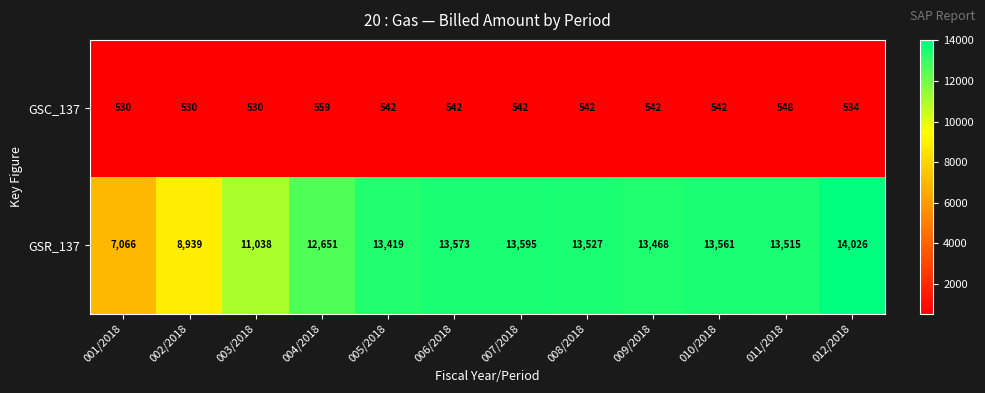

Which series has the widest spread of values?

GSR_137